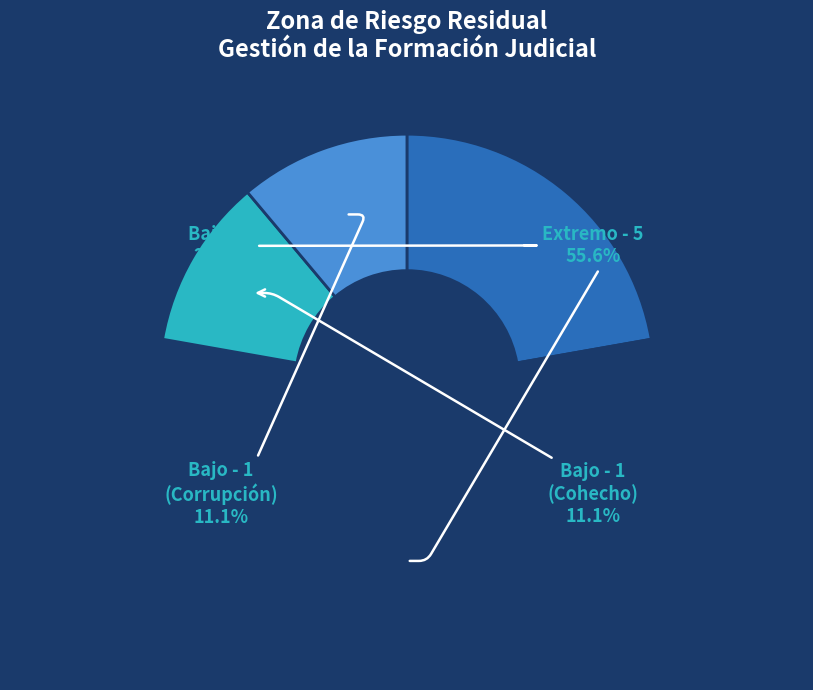

Is there any slice that represents more than half of the pie?

Yes